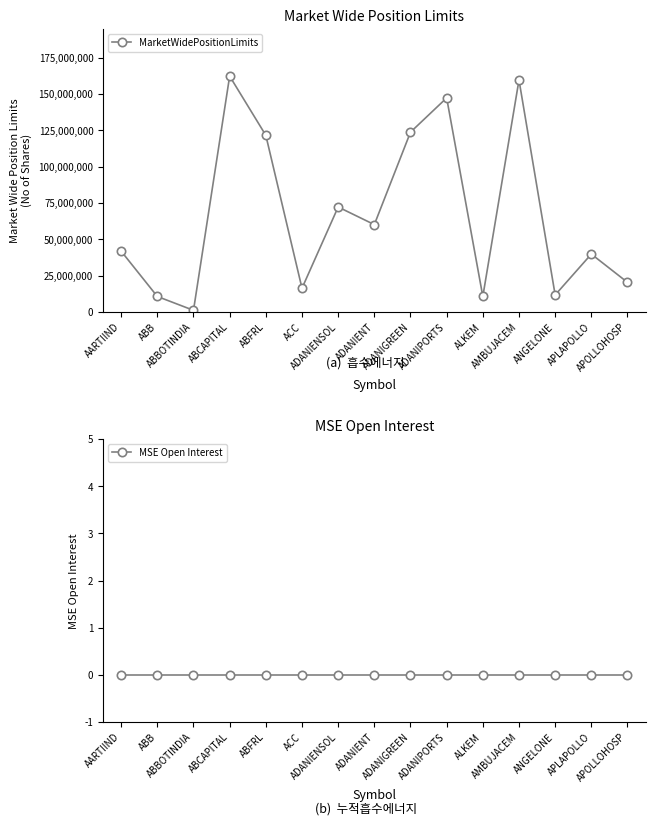

True or false: MSE Open Interest and MarketWidePositionLimits cross at least once.

False